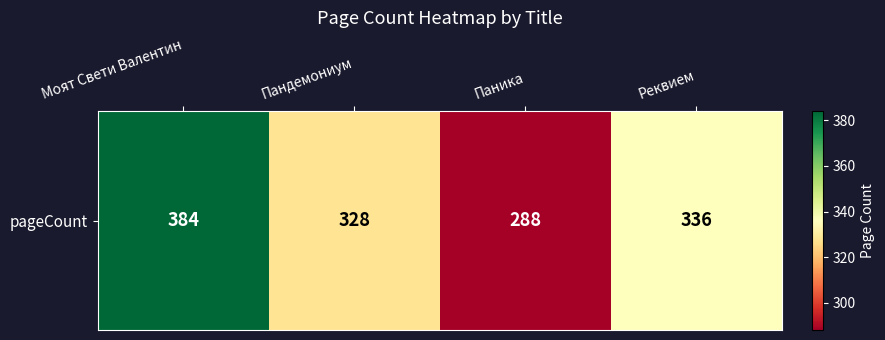

Where is the data nearest to the value 336?

Реквием